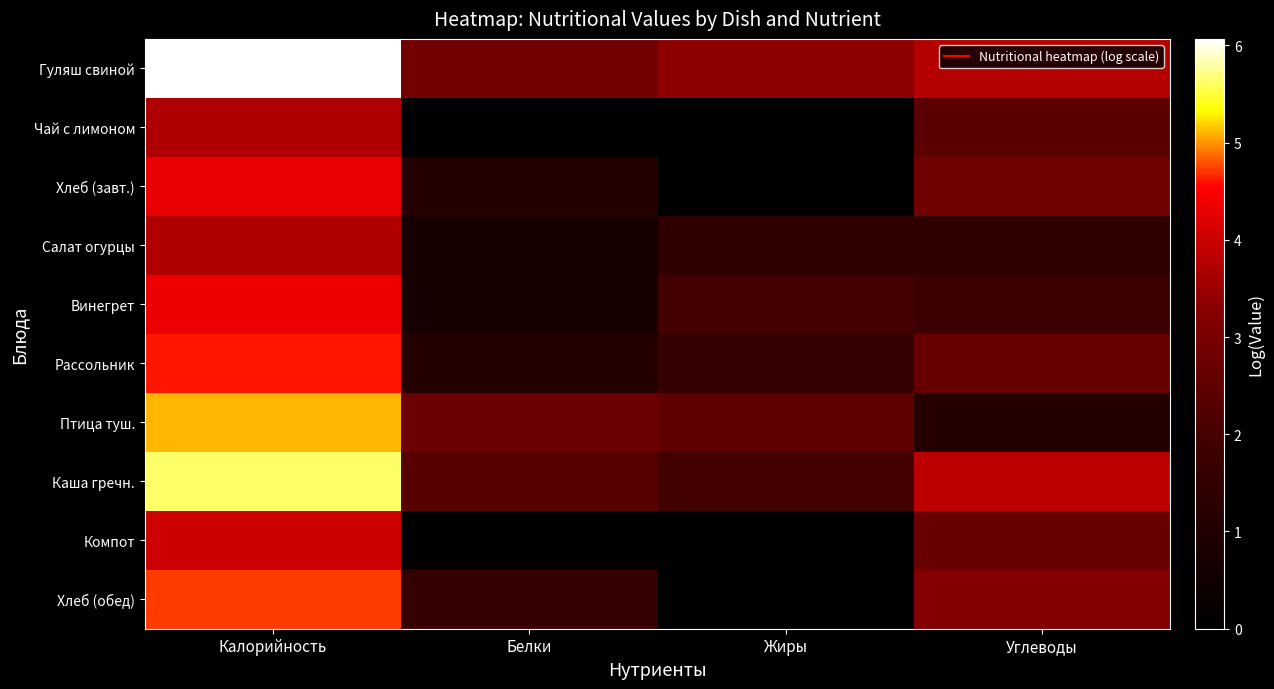

Reading left to right, list all the values displayed in this chart.

Гуляш свиной: Калорийность=6.1	Белки=2.9	Жиры=3.4	Углеводы=3.8
Чай с лимоном: Калорийность=3.7	Белки=0.0	Жиры=0.0	Углеводы=2.4
Хлеб (завт.): Калорийность=4.3	Белки=1.1	Жиры=0.0	Углеводы=2.8
Салат огурцы: Калорийность=3.7	Белки=0.7	Жиры=1.4	Углеводы=1.4
Винегрет: Калорийность=4.4	Белки=0.7	Жиры=1.9	Углеводы=1.8
Рассольник: Калорийность=4.6	Белки=1.1	Жиры=1.6	Углеводы=2.6
Птица туш.: Калорийность=5.1	Белки=2.7	Жиры=2.5	Углеводы=1.1
Каша гречн.: Калорийность=5.6	Белки=2.3	Жиры=1.9	Углеводы=3.8
Компот: Калорийность=4.0	Белки=0.0	Жиры=0.0	Углеводы=2.6
Хлеб (обед): Калорийность=4.7	Белки=1.6	Жиры=0.0	Углеводы=3.2